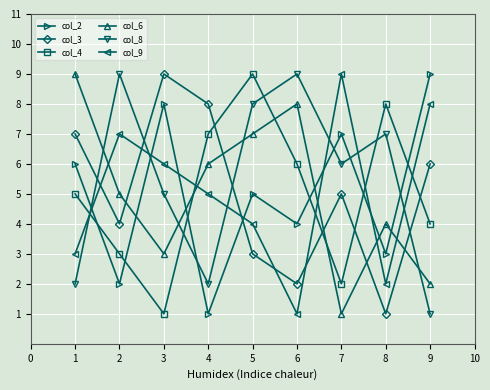

What value does the col_8 series have at 5?

8